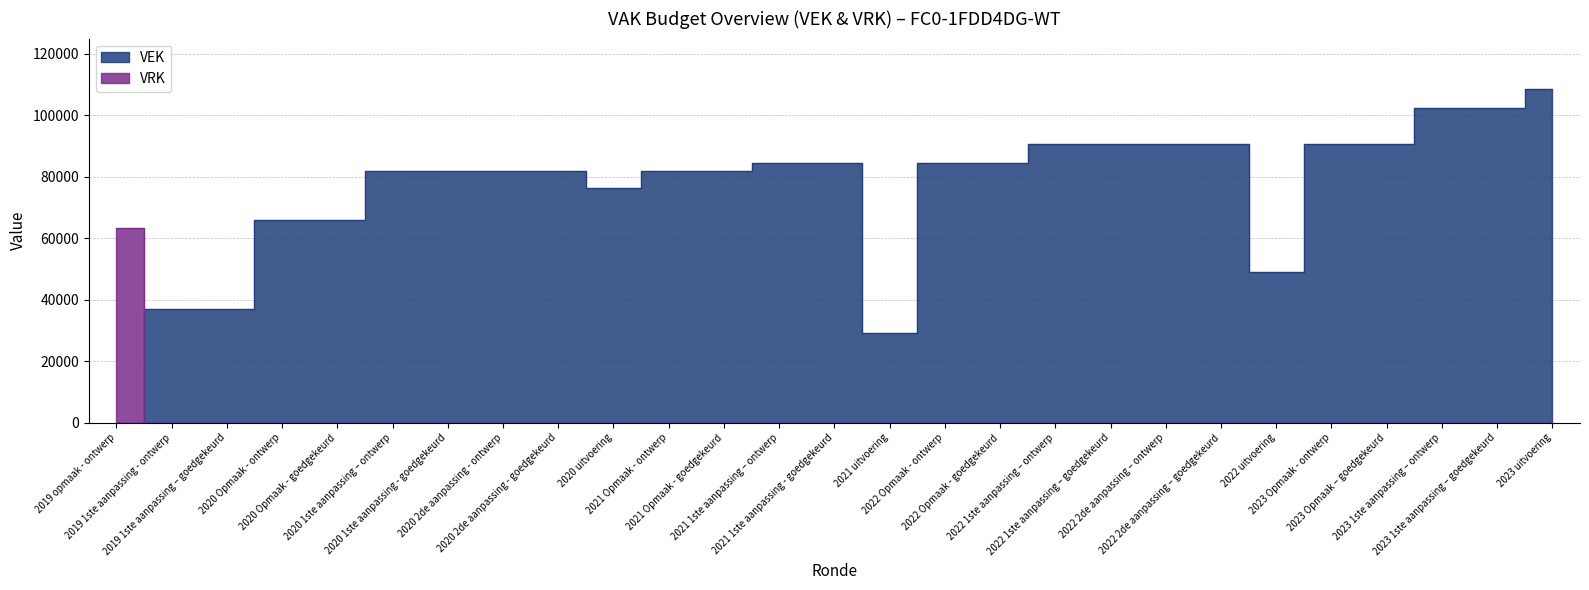

The VEK series shows 81754 at 2020 1ste aanpassing - goedgekeurd. True or false?

True